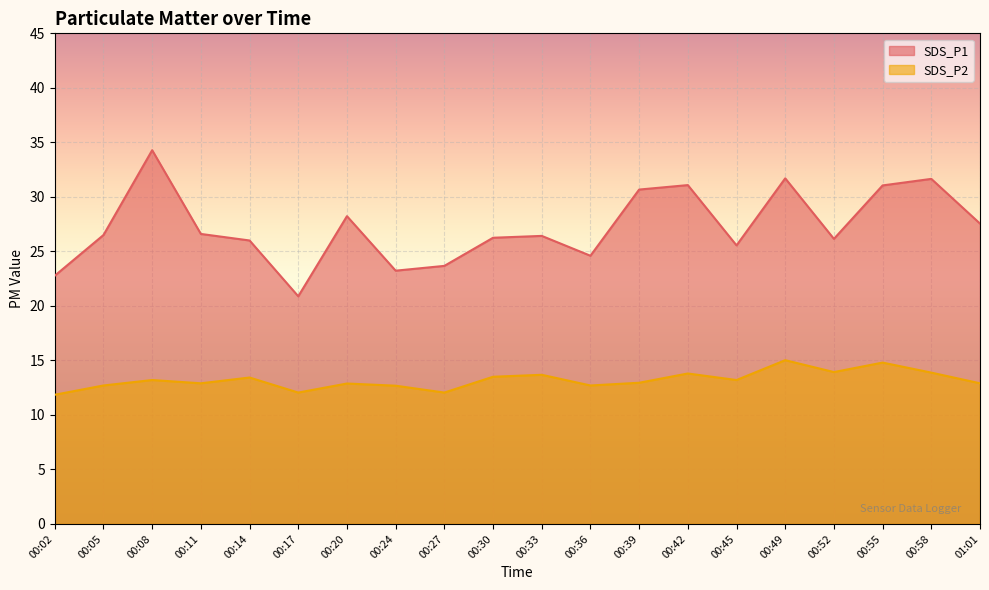

In SDS_P1, how many points are higher than both neighbors (excluding endpoints)?

6